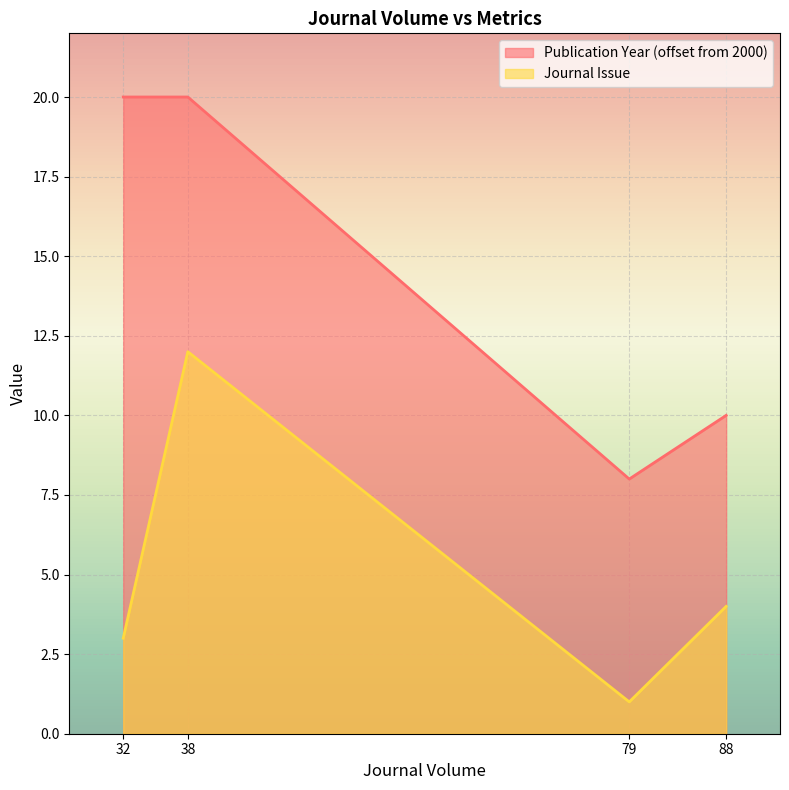

The value of Journal Issue at 88 is 1. True or false?

False